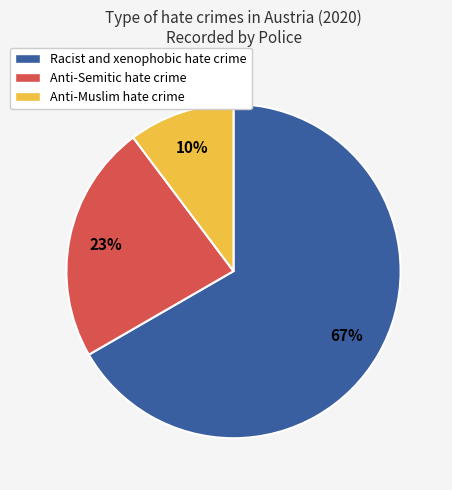

What is the majority slice?

Racist and xenophobic hate crime